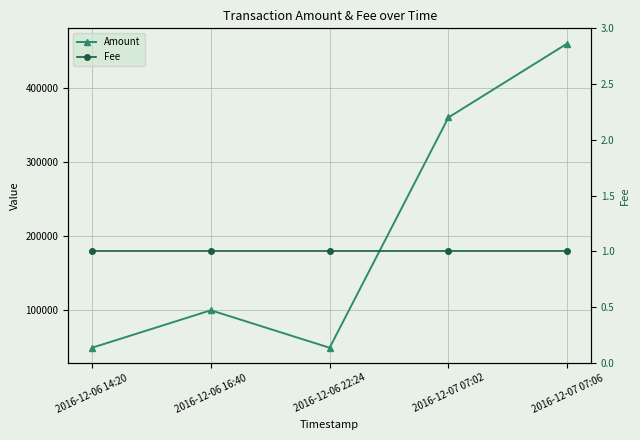

How many lines are shown in the chart?

2